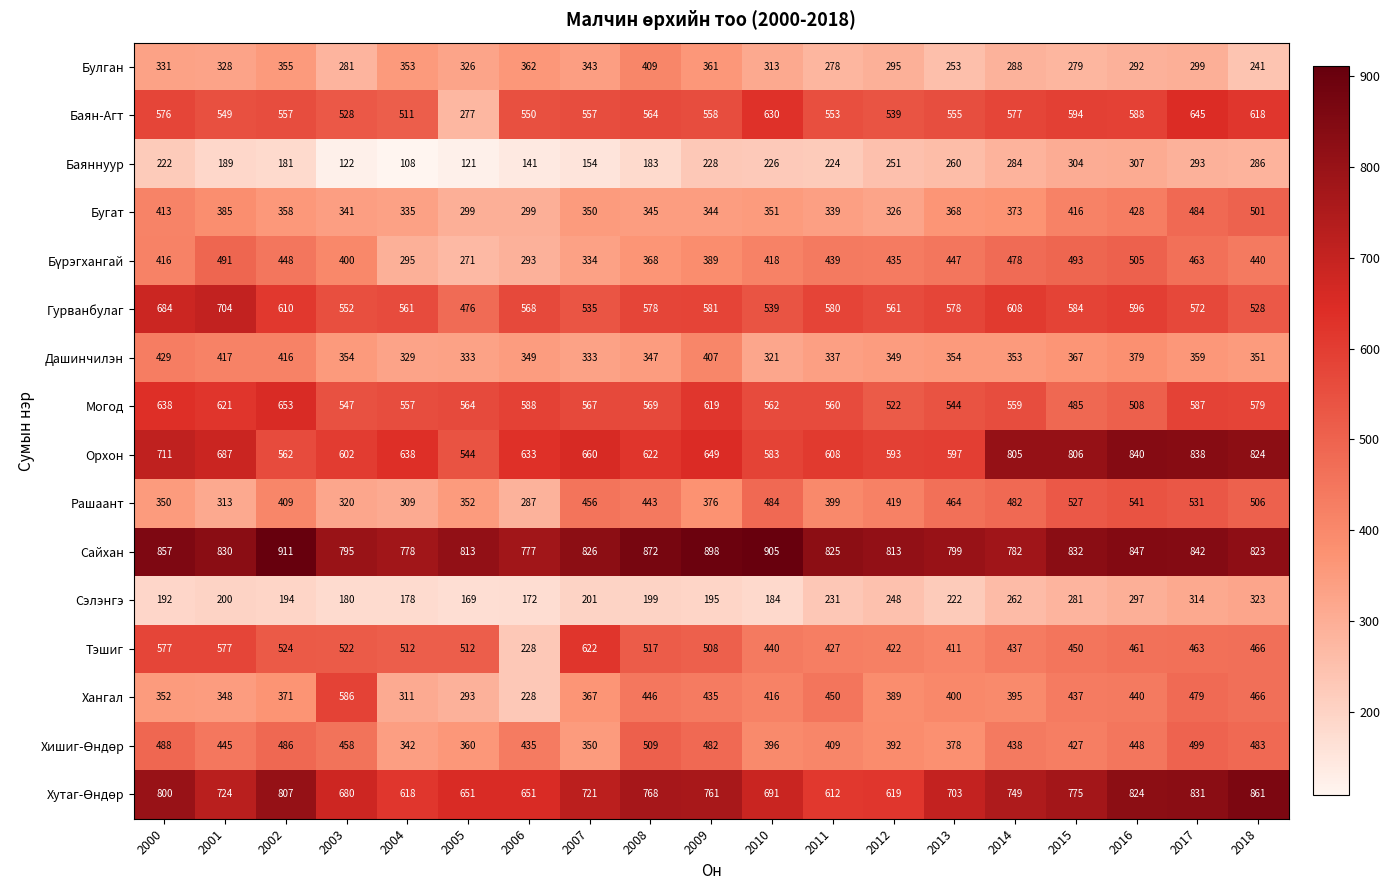

Which series has the widest spread of values?

Тэшиг